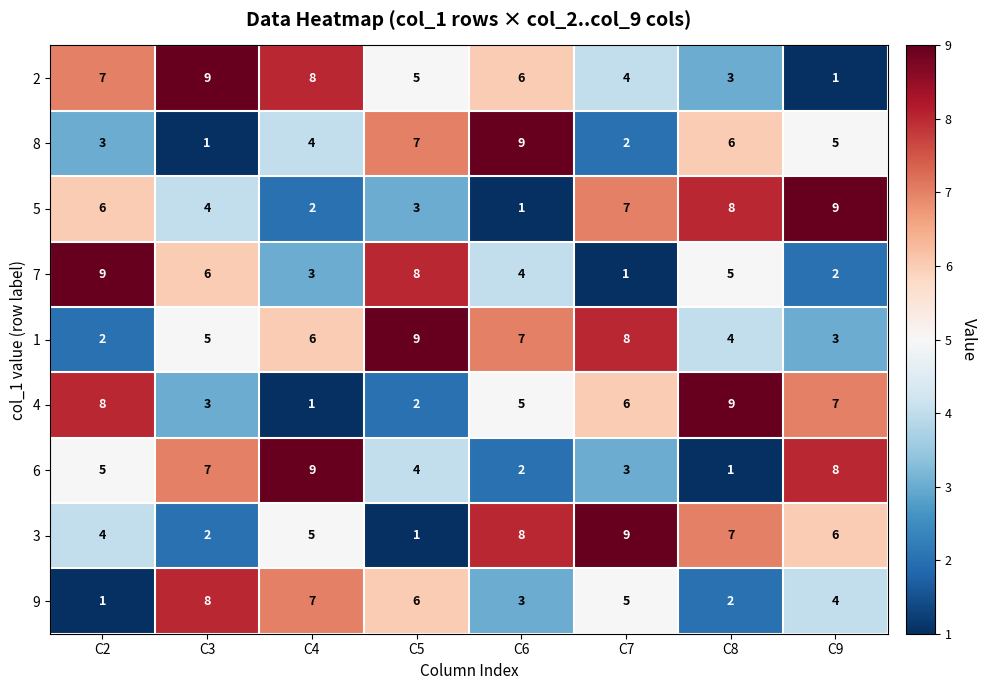

Count the 4 values in the range 3 to 8.

5